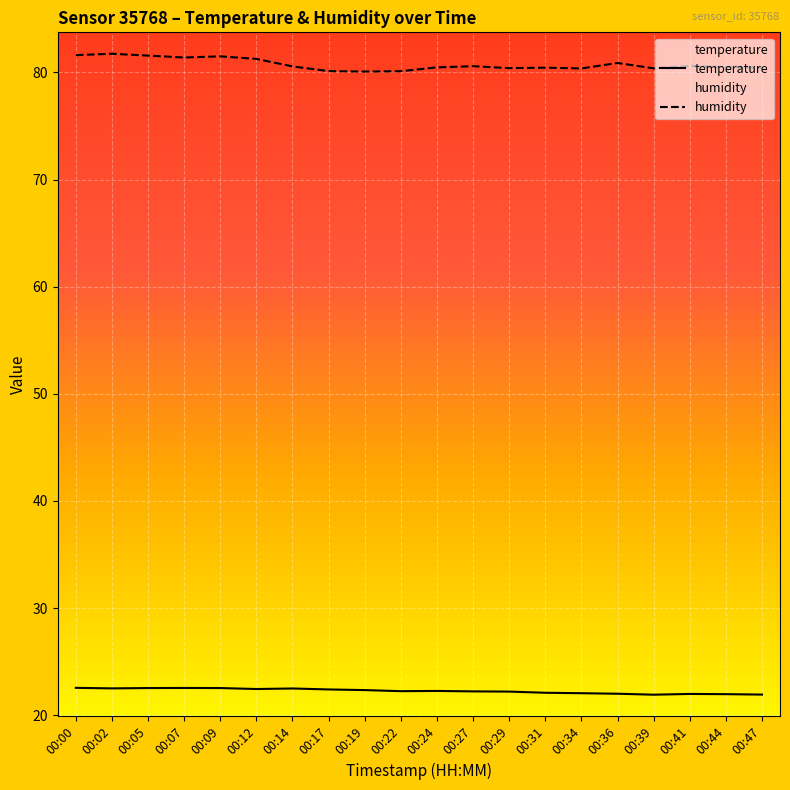

Between 00:00 and 00:31, which series saw the biggest shift?

humidity